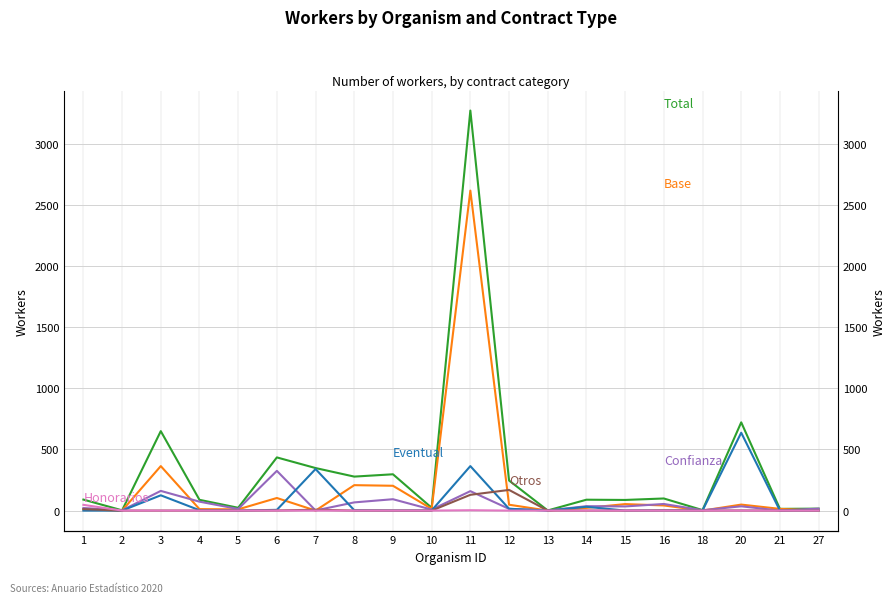

At which category is the sum across all series the highest?

11